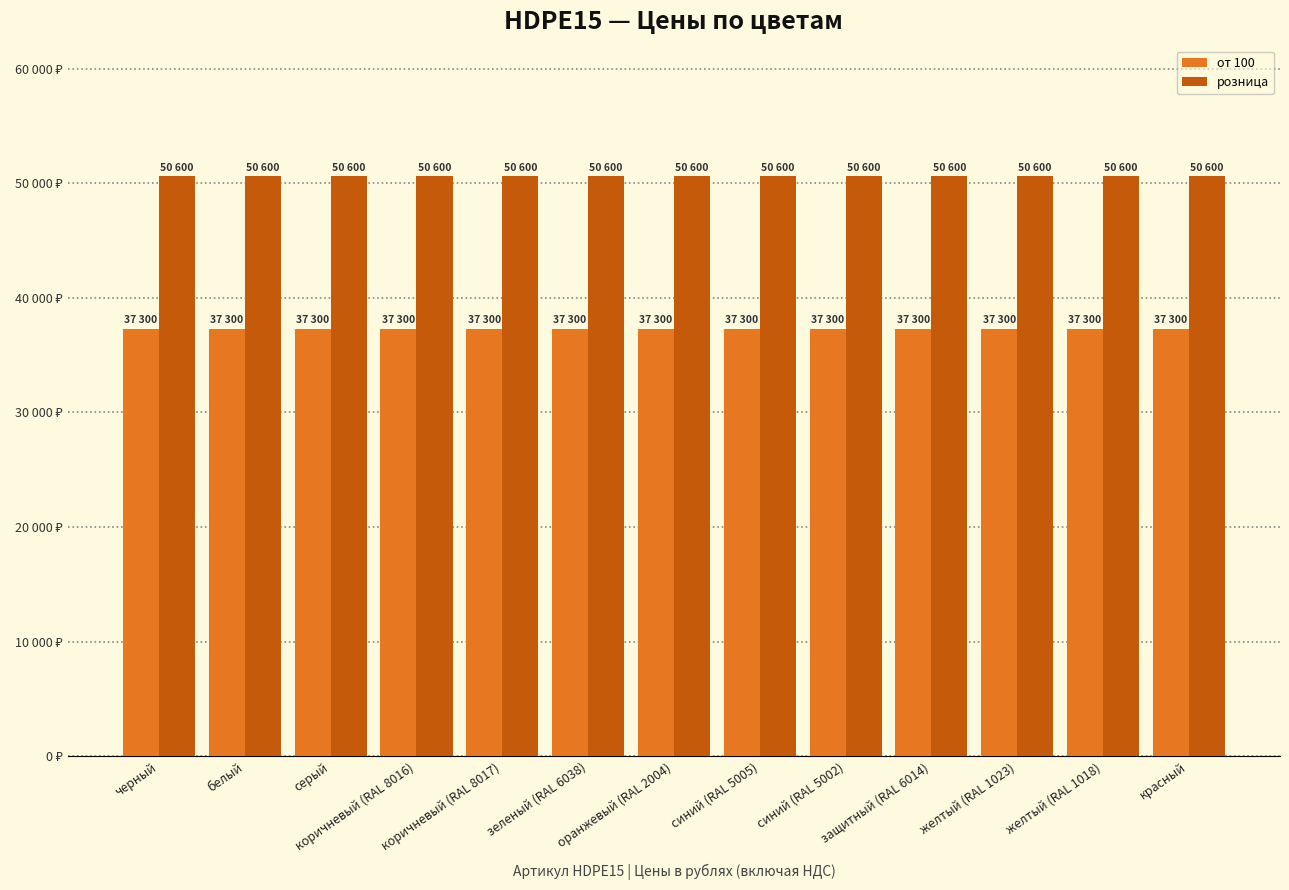

Are the bars horizontal?

No